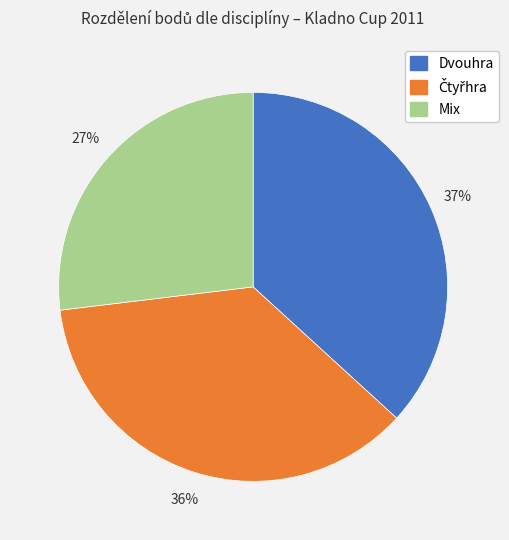

Which category has the smallest portion of the pie?

Mix